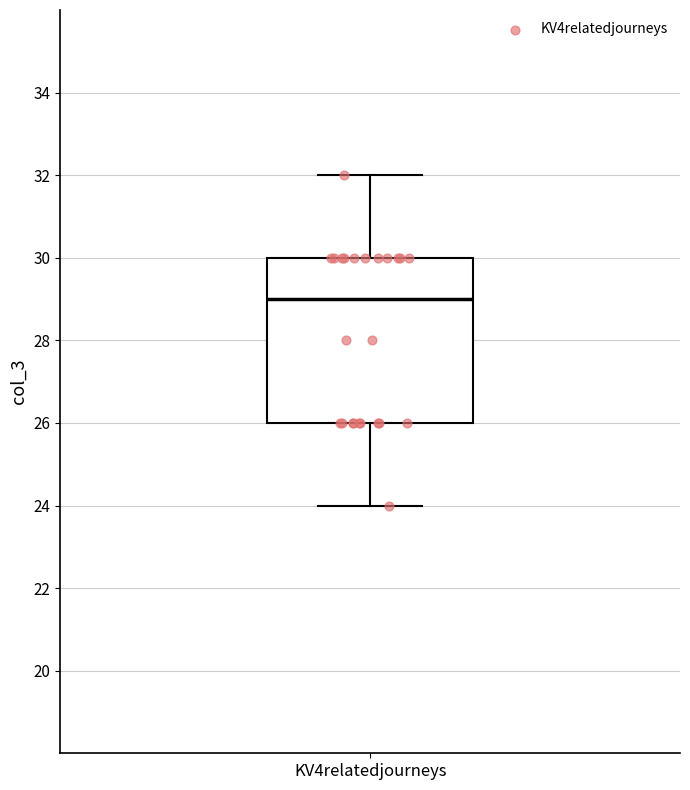

Read this box plot against the y-axis: the position of the median line, the range covered by the box, and the ends of both whiskers. The values are not printed on the chart, so give them approximately, as read against the axis.

median 29, box 26 to 30, whiskers 24 to 32